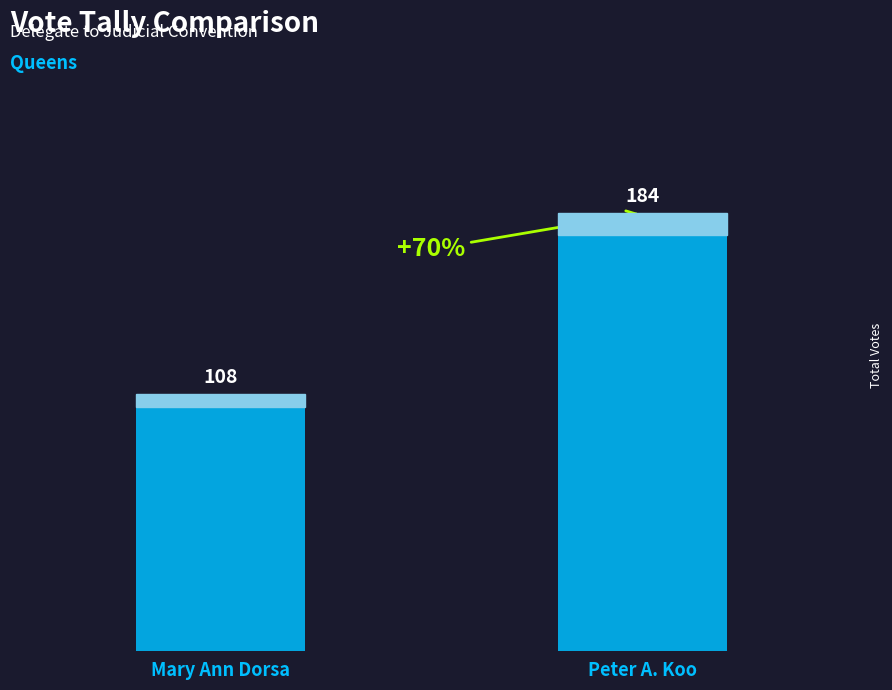

Is it true that the value at Peter A. Koo is 329?

False